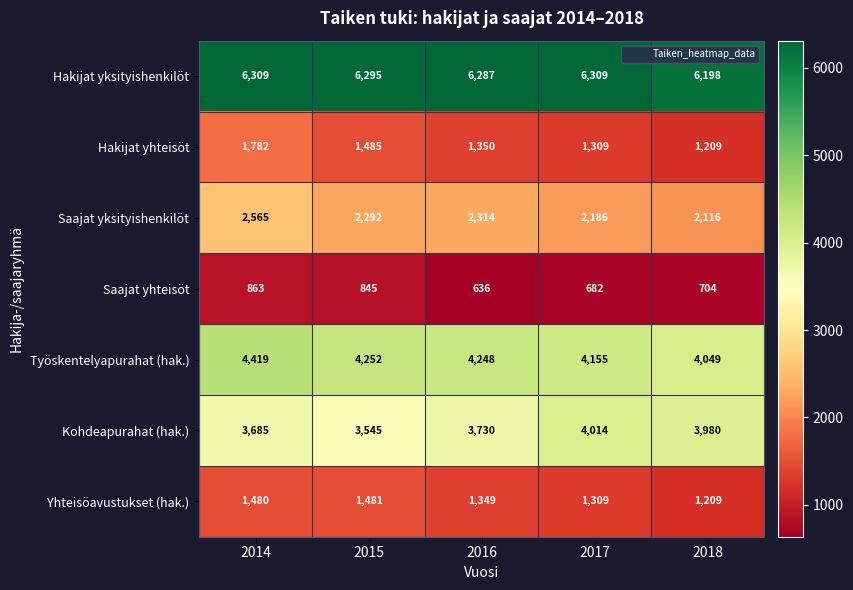

What is the sum of the Yhteisöavustukset (hak.) values at 2017 and 2016?

2658